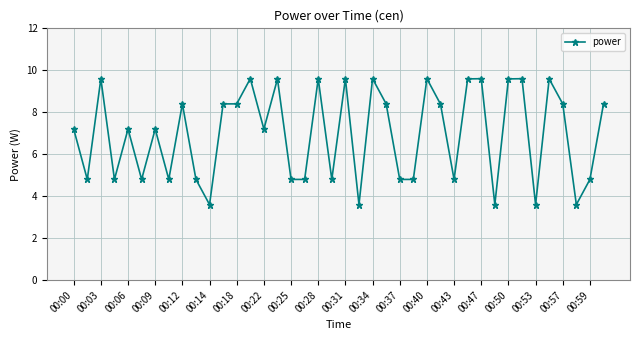

True or false: there are more than 1 points higher than both neighbors.

True